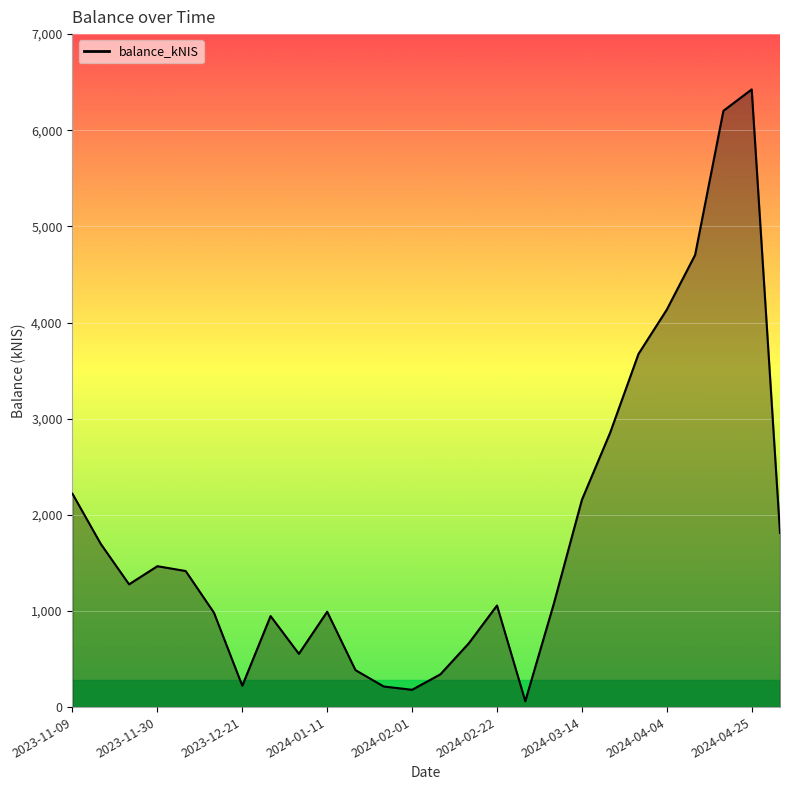

What is the difference between the maximum and minimum values?

6363.2